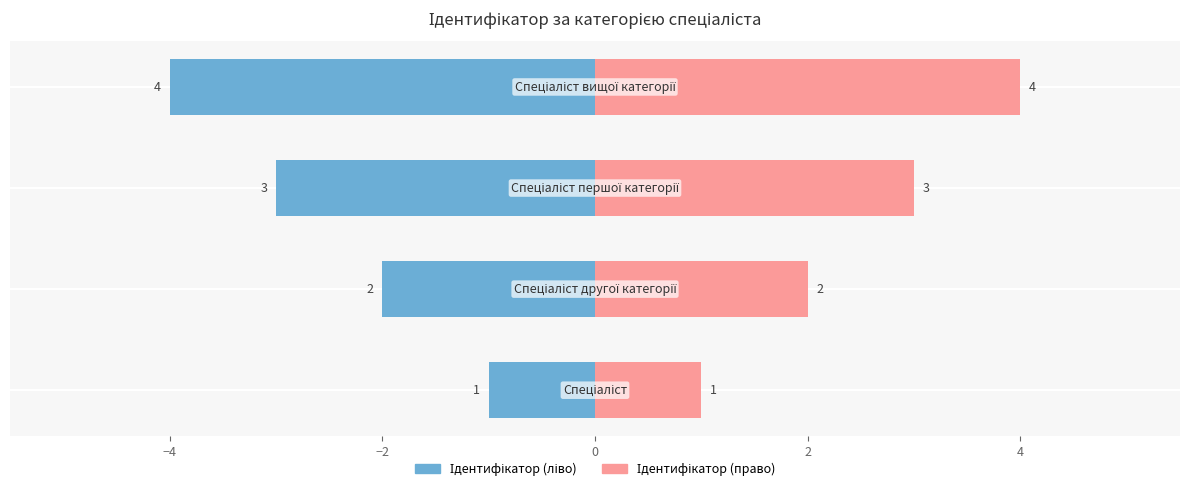

The value of Ідентифікатор (ліво) at 0 is -4. True or false?

True